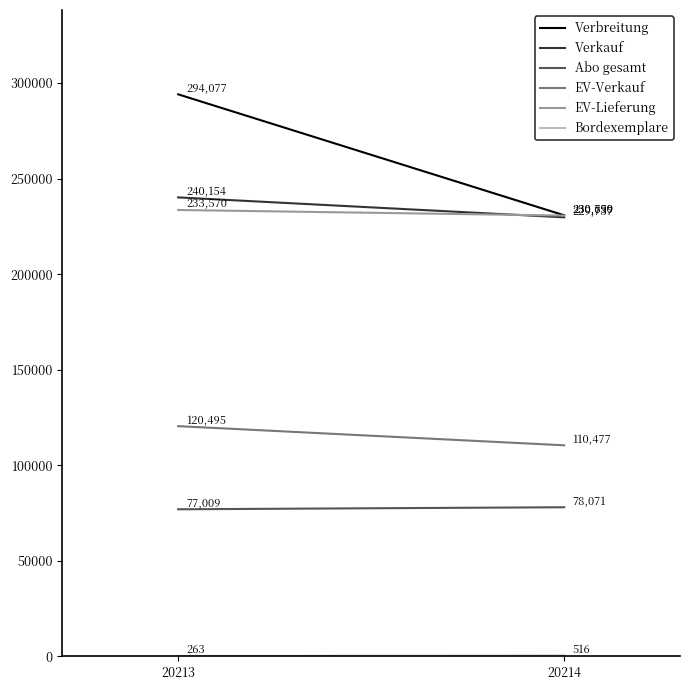

What is the average value of the EV-Verkauf series?

115486